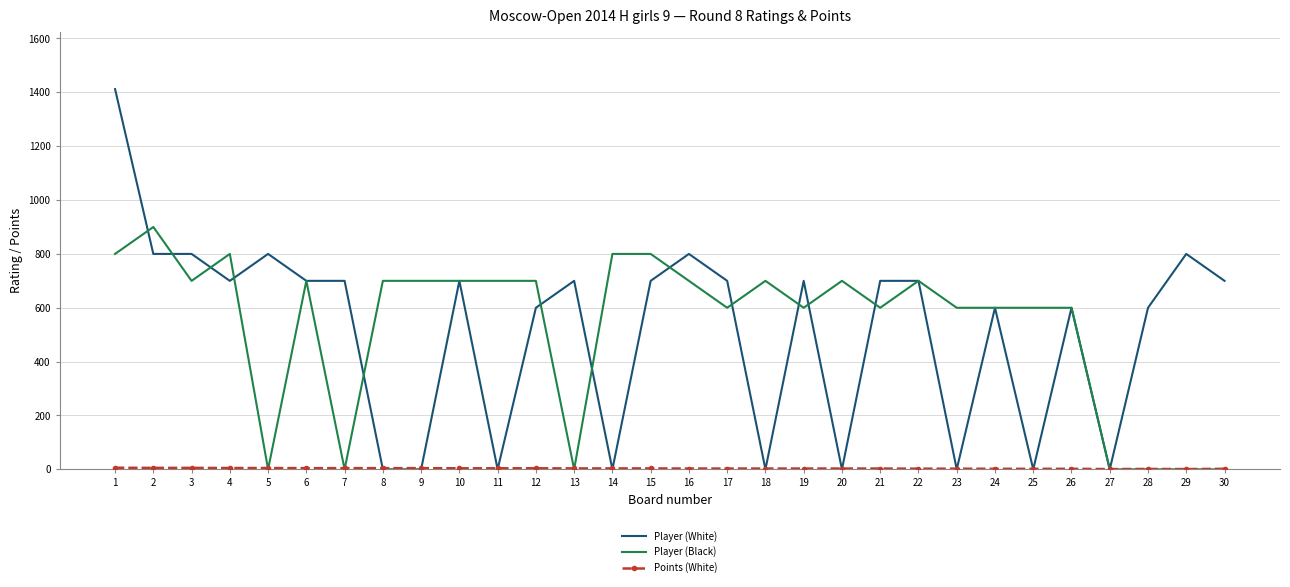

Between 5 and 6, which series saw the biggest shift?

Player (Black)